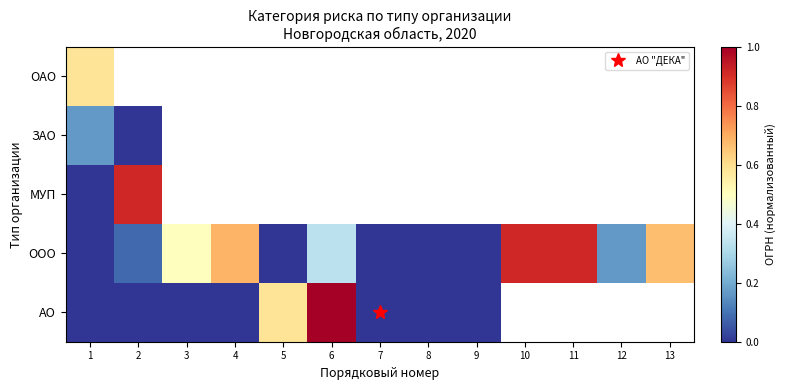

At 7, list the series in order from largest to smallest.

ООО, МУП, ЗАО, ОАО, АО